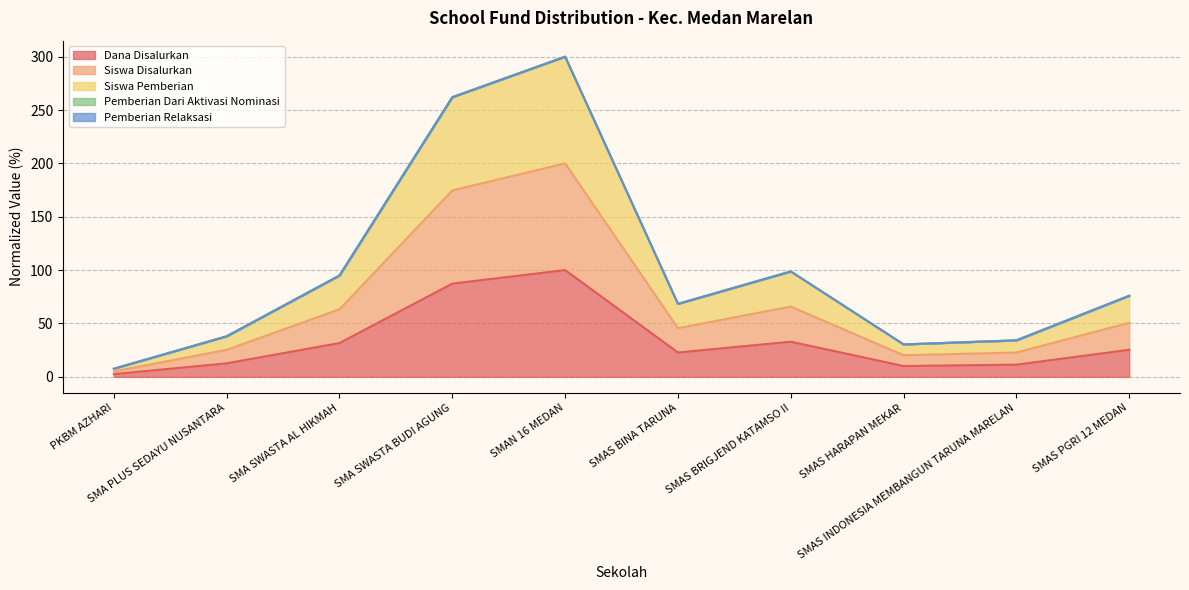

Reading left to right, transcribe all the data shown in this chart.

Dana Disalurkan: 2.5	12.7	31.6	87.3	100.0	22.8	32.9	10.1	11.4	25.3
Siswa Disalurkan: 5.1	25.3	63.3	174.7	200.0	45.6	65.8	20.3	22.8	50.6
Siswa Pemberian: 7.6	38.0	94.9	262.0	300.0	68.4	98.7	30.4	34.2	75.9